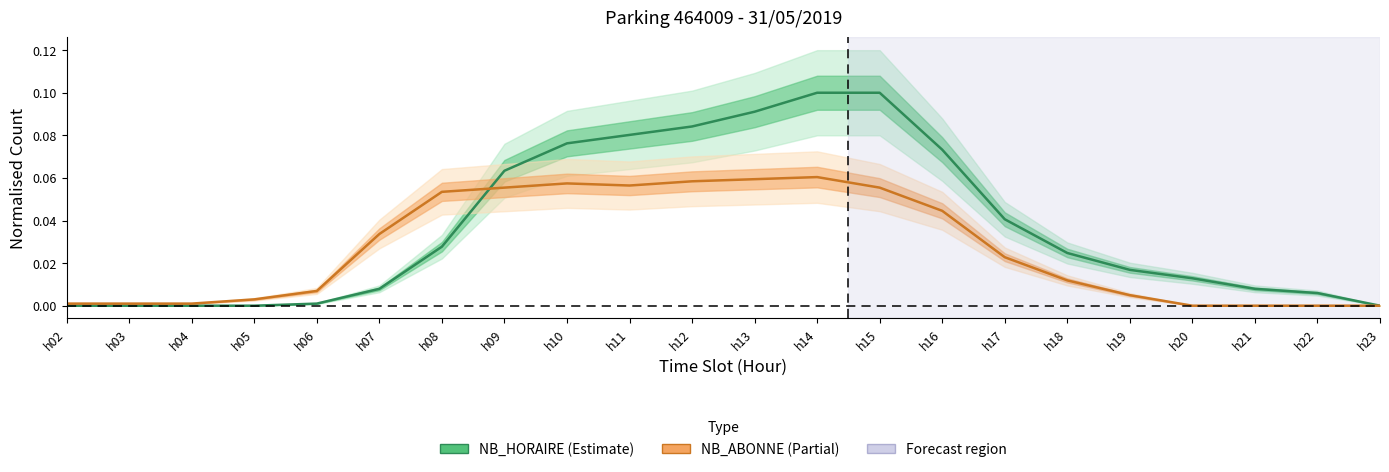

How many series are shown in this chart?

2